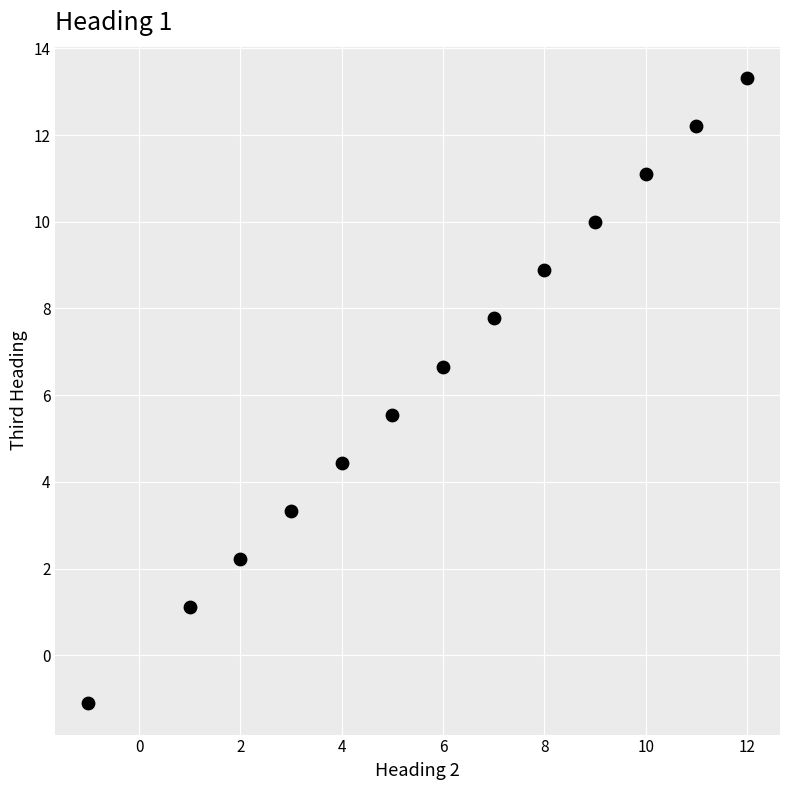

What is the range of Y values (max minus min)?

14.4